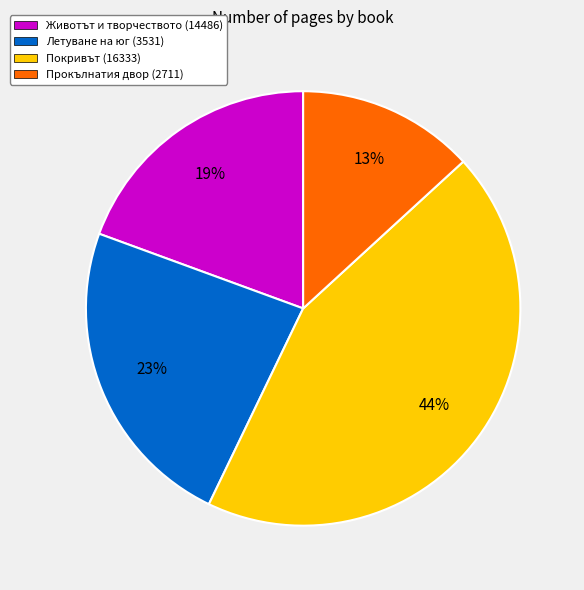

True or false: Животът и творчеството (14486) accounts for 25% of the total.

False